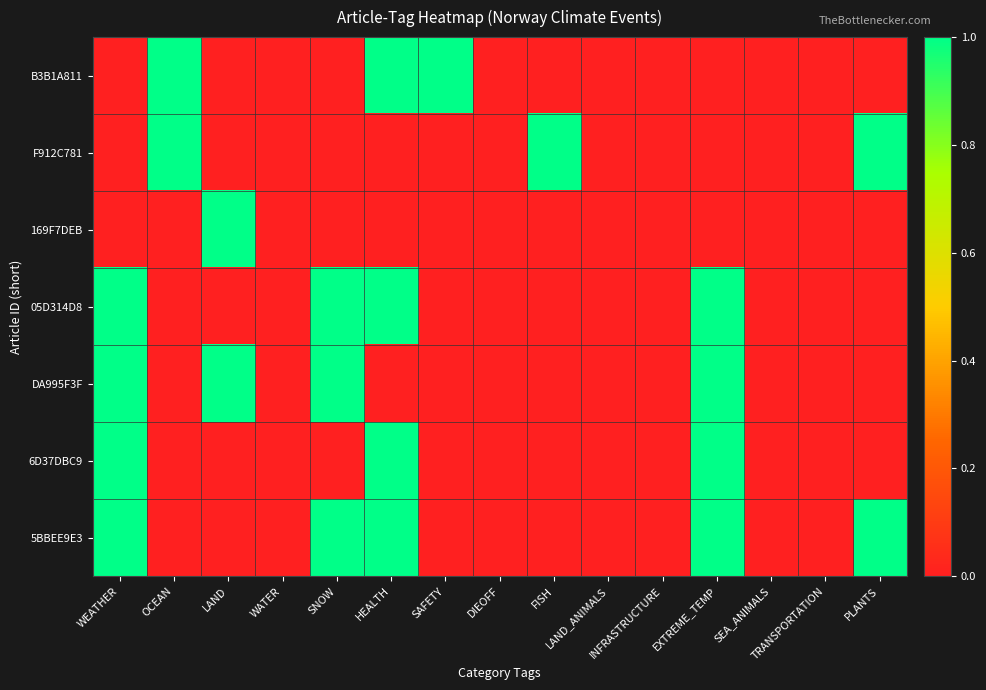

Rank the series at FISH from lowest to highest value.

B3B1A811, 169F7DEB, 05D314D8, DA995F3F, 6D37DBC9, 5BBEE9E3, F912C781